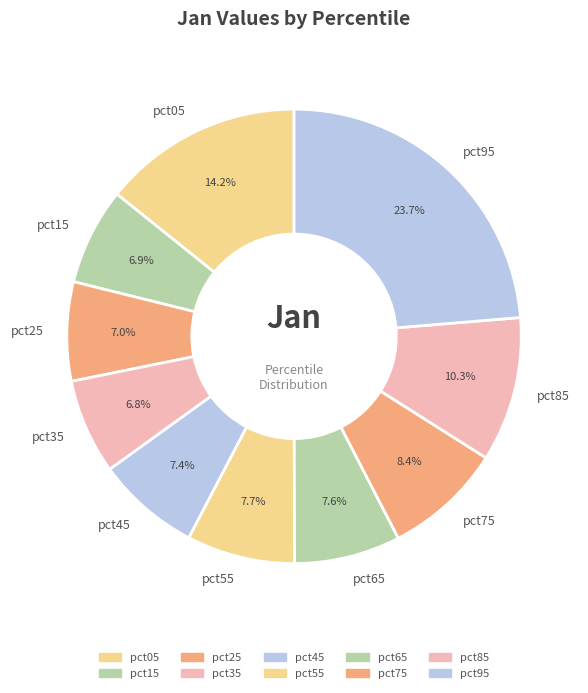

What percentage is the pct15 slice, to the nearest percent?

7%